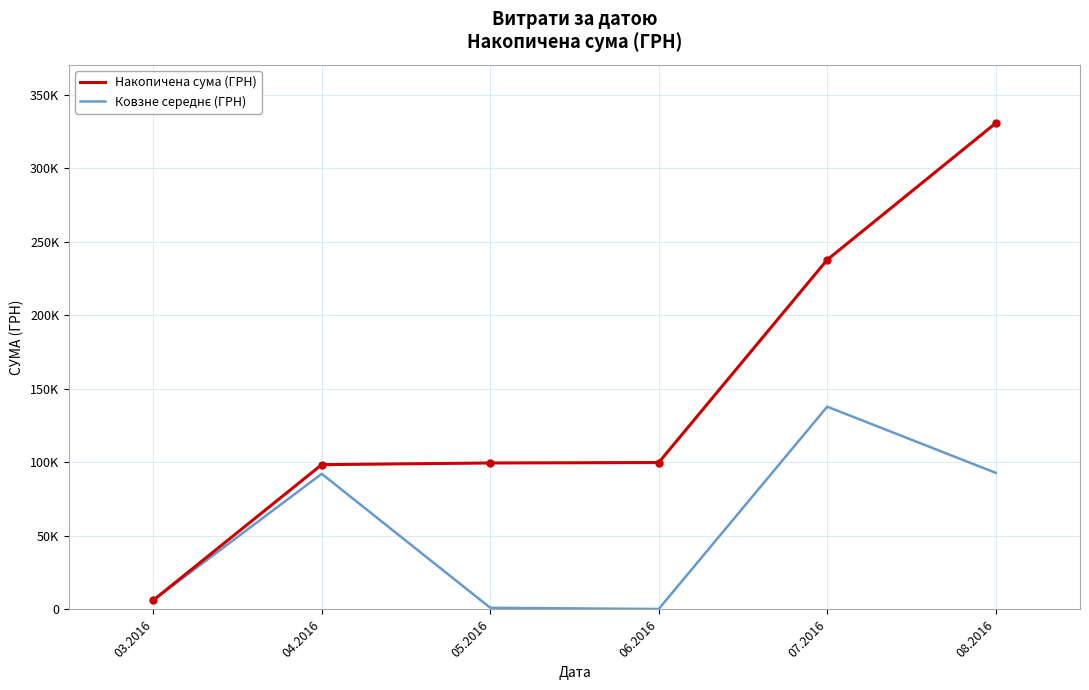

Reading right to left, what are all the values shown in this chart?

Накопичена сума (ГРН): 08.2016=330564.5	07.2016=237707.7	06.2016=99864.8	05.2016=99564.8	04.2016=98430.6	03.2016=6218.4
Ковзне середнє (ГРН): 08.2016=92856.7	07.2016=137843.0	06.2016=300.0	05.2016=1134.2	04.2016=92212.2	03.2016=6218.4